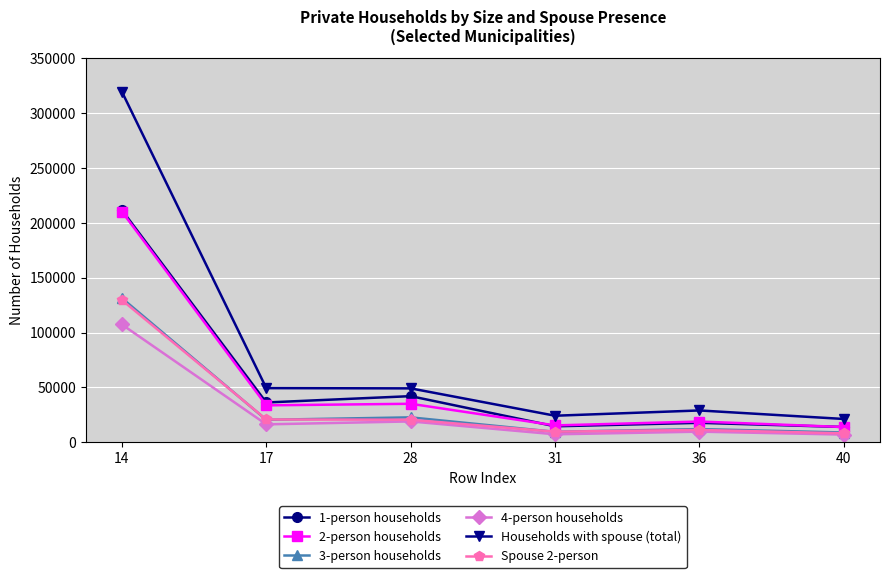

What is the value of the 2-person households point at the 6th from the left?

13941